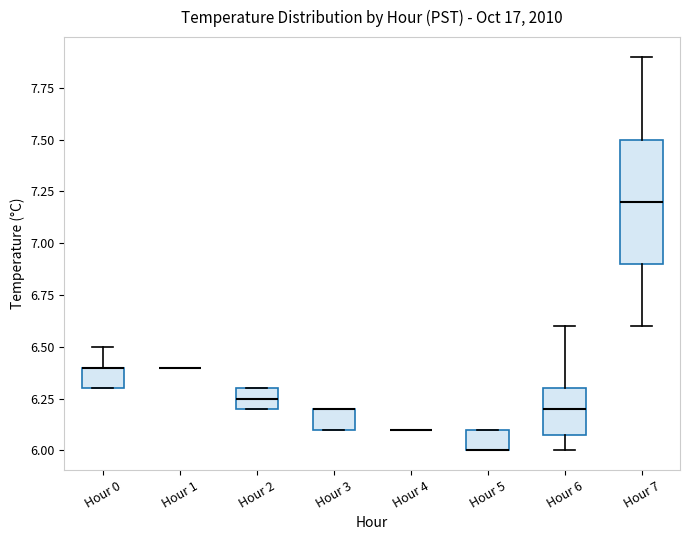

Which box is the tallest, from its lower edge to its upper edge?

Hour 7